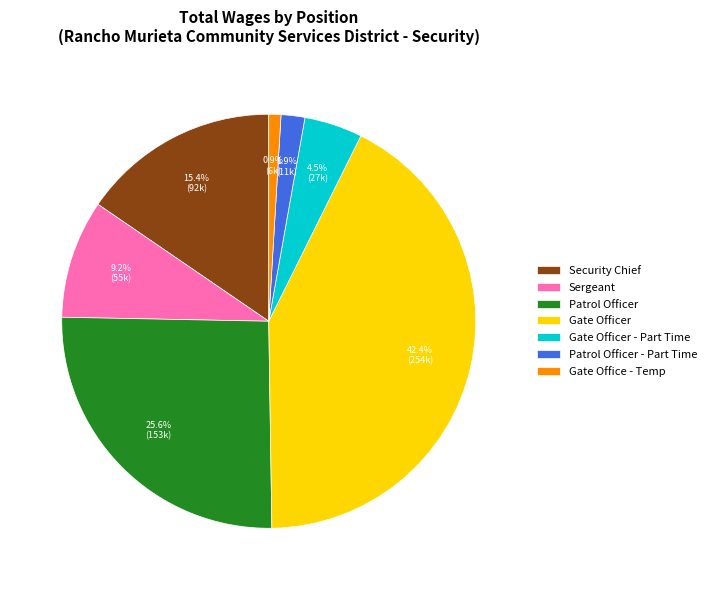

Rank the categories by value from highest to lowest.

Gate Officer, Patrol Officer, Security Chief, Sergeant, Gate Officer - Part Time, Patrol Officer - Part Time, Gate Office - Temp